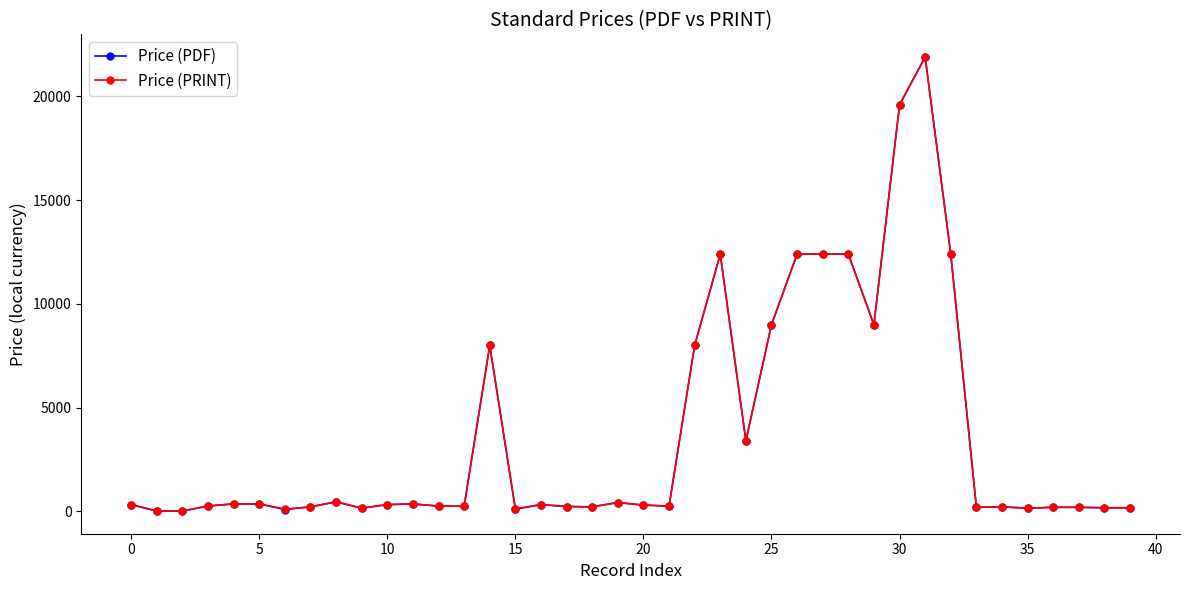

True or false: Price (PDF) has more than 1 interior local peaks.

True